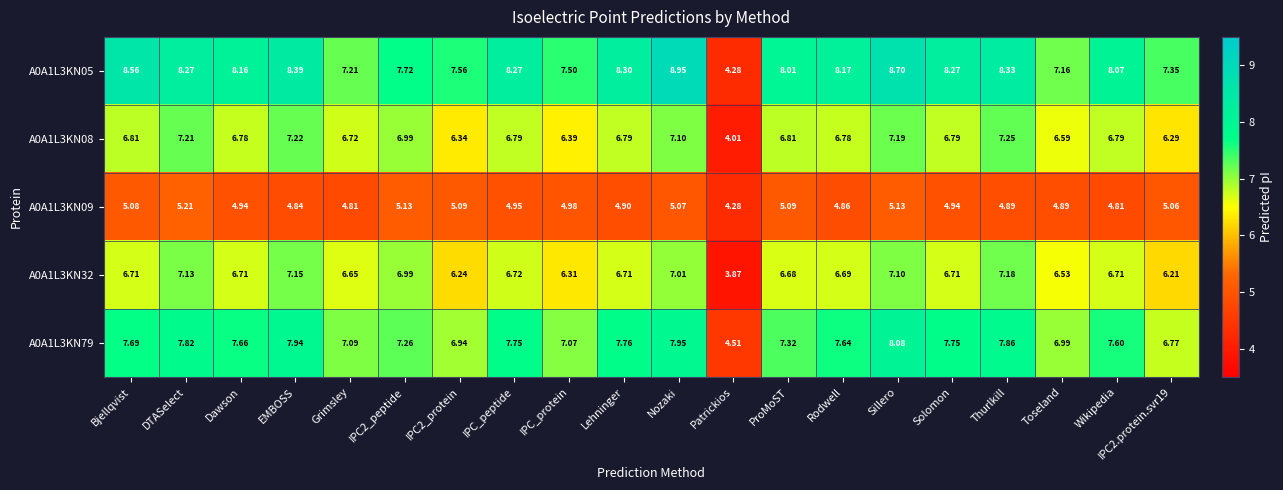

Rank the series at Solomon from lowest to highest value.

A0A1L3KN09, A0A1L3KN32, A0A1L3KN08, A0A1L3KN79, A0A1L3KN05